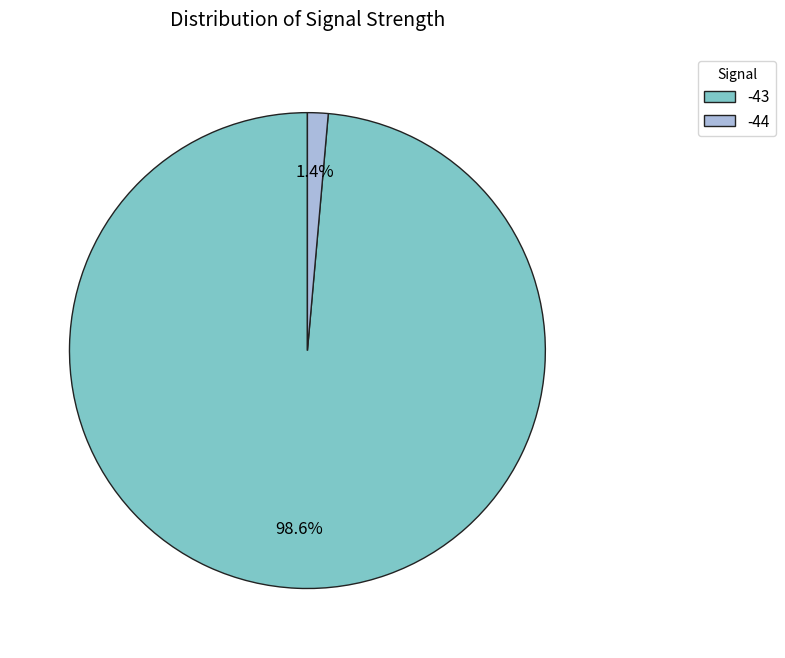

Does -43 represent more than half of the total?

Yes